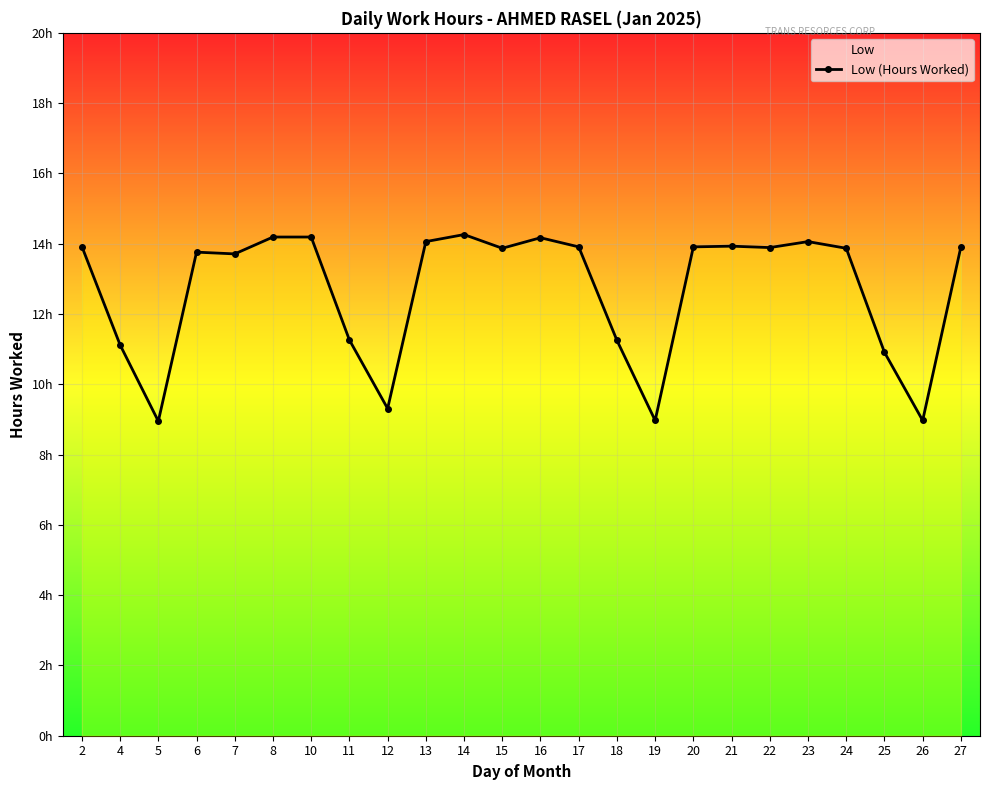

What is the change in value from 6 to 26?

-4.8